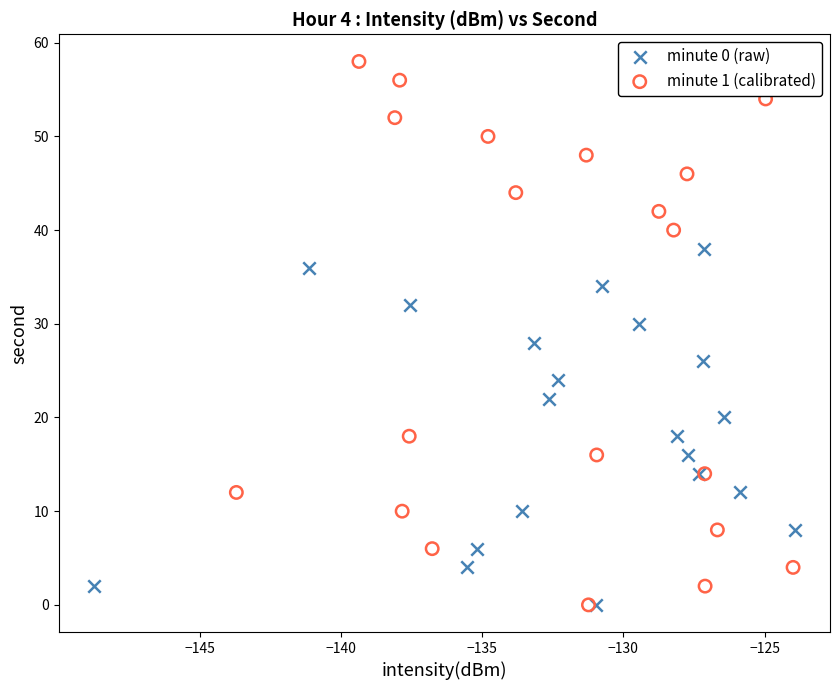

Which series contains the highest Y value?

minute 1 (calibrated)